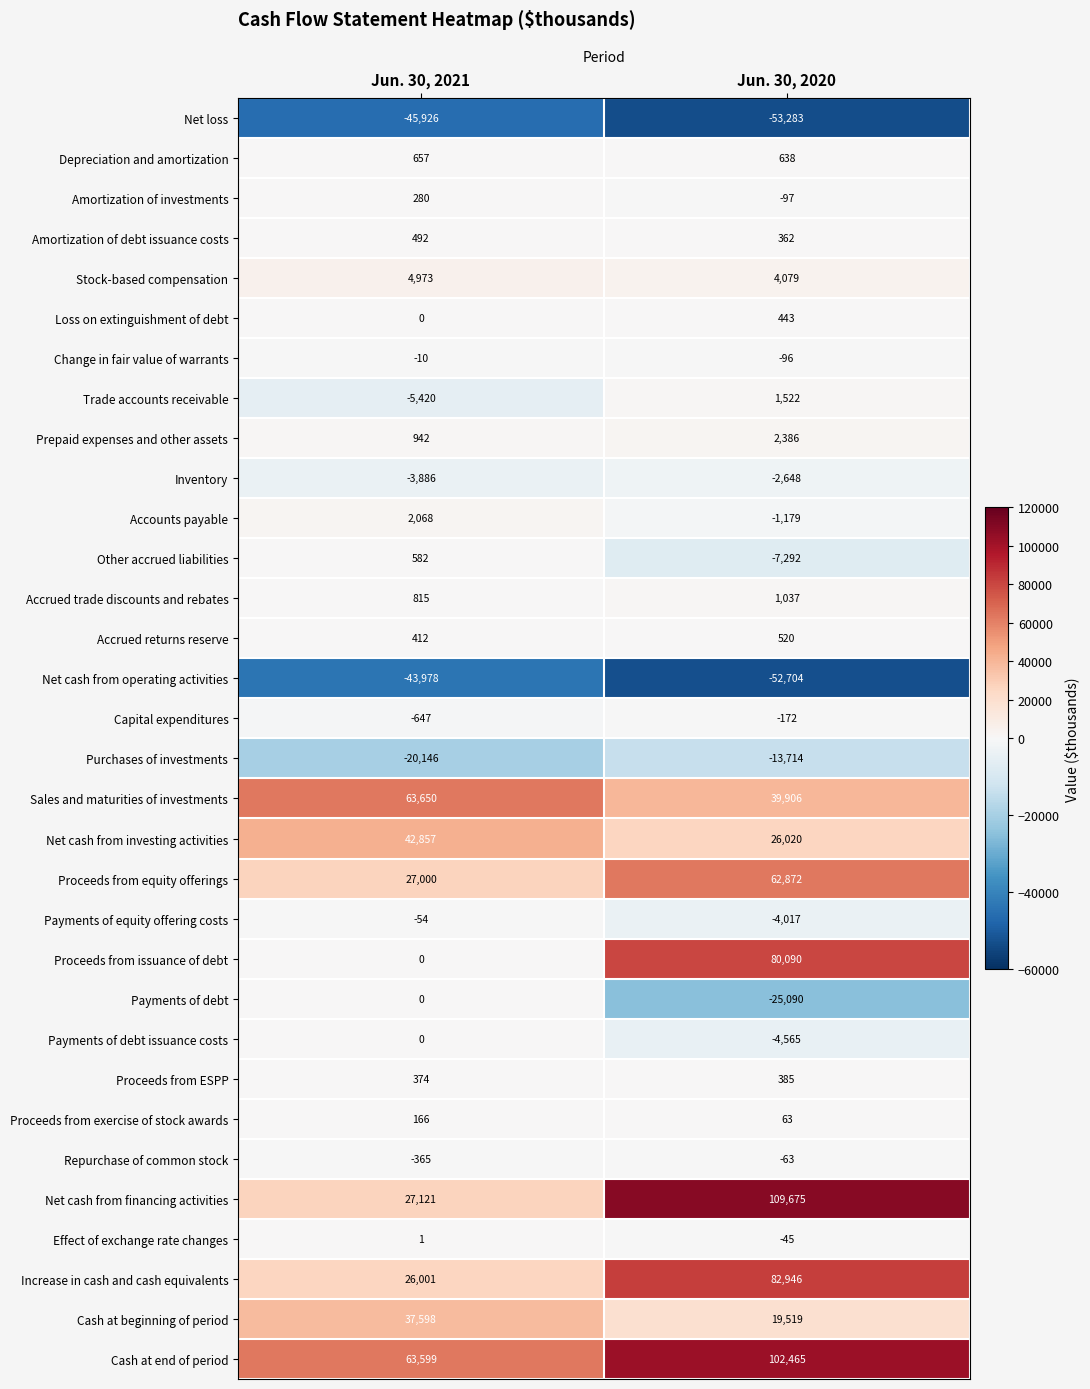

What is the average value of the Sales and maturities of investments series?

51778